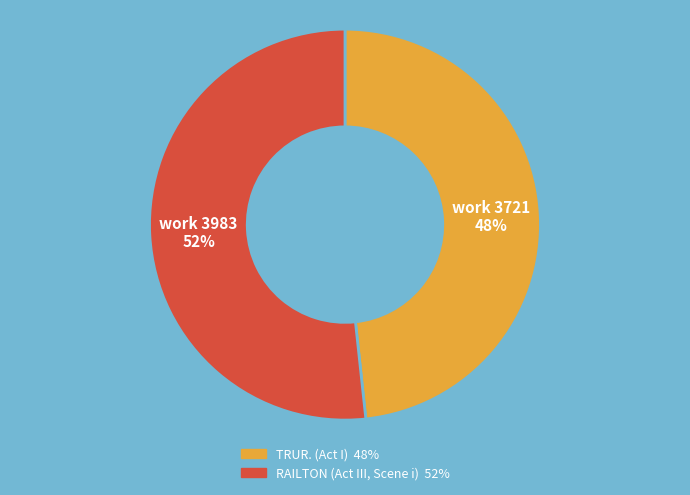

Rank the categories by value from highest to lowest.

RAILTON (Act III, Scene i), TRUR. (Act I)